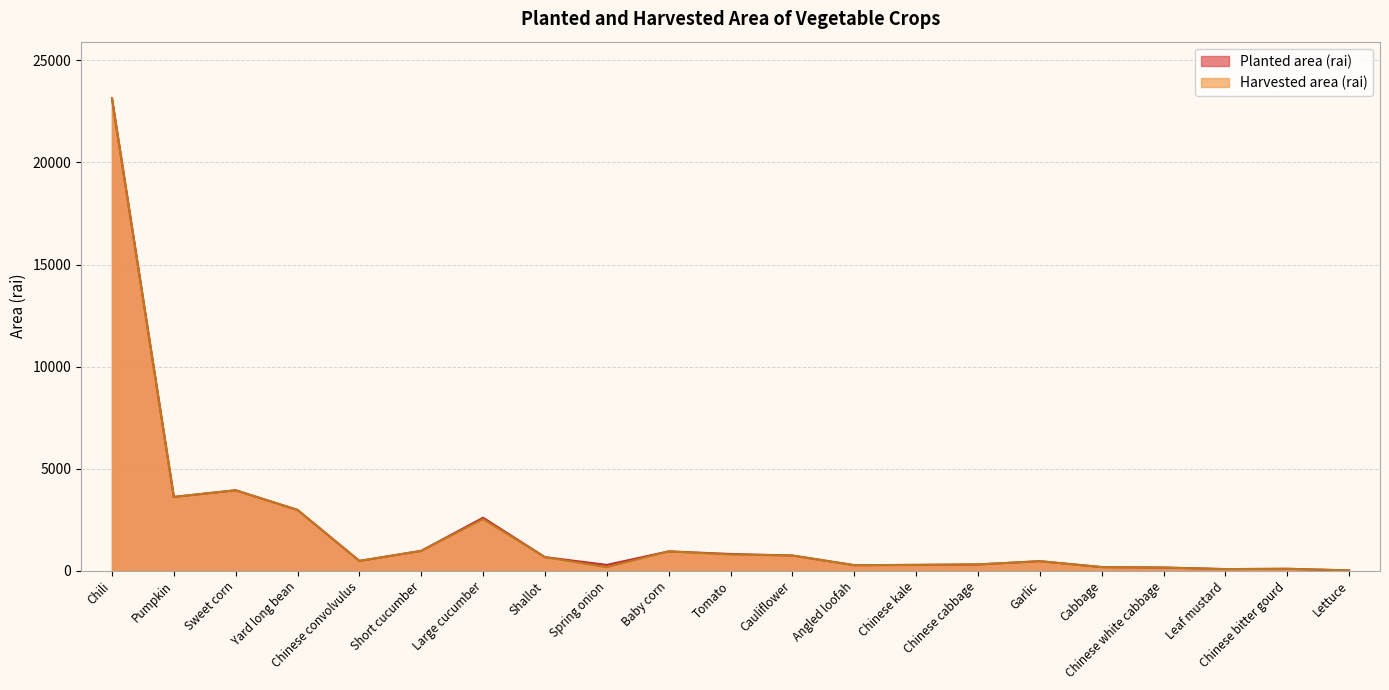

List the series in order of their overall mean, lowest first.

Harvested area (rai), Planted area (rai)